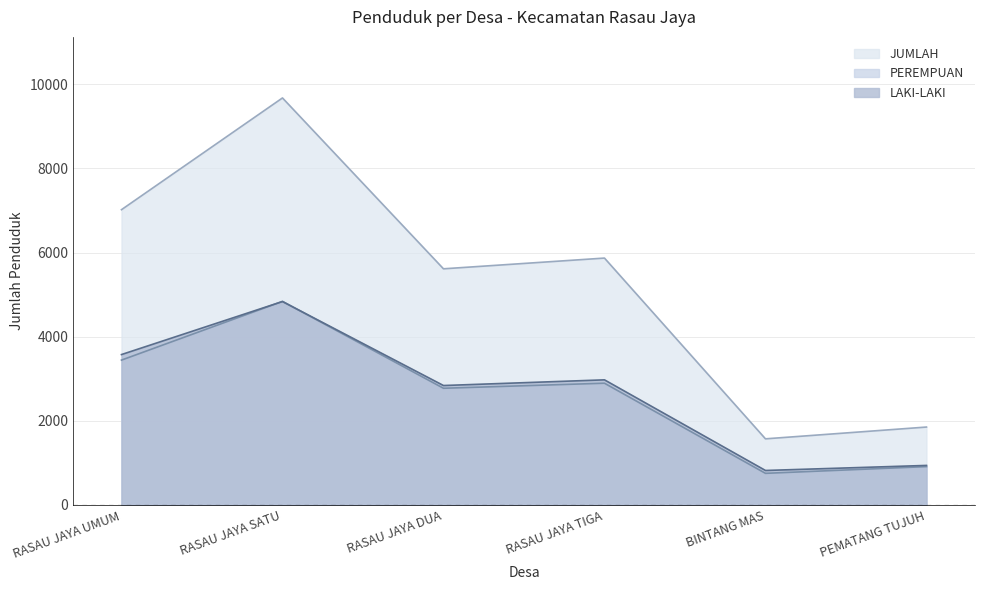

Between BINTANG MAS and RASAU JAYA SATU, which is larger?

RASAU JAYA SATU